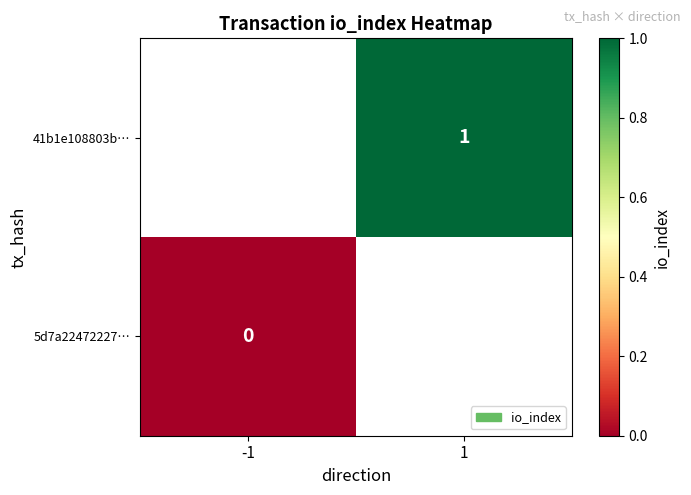

Which label corresponds to the largest value in the chart?

1